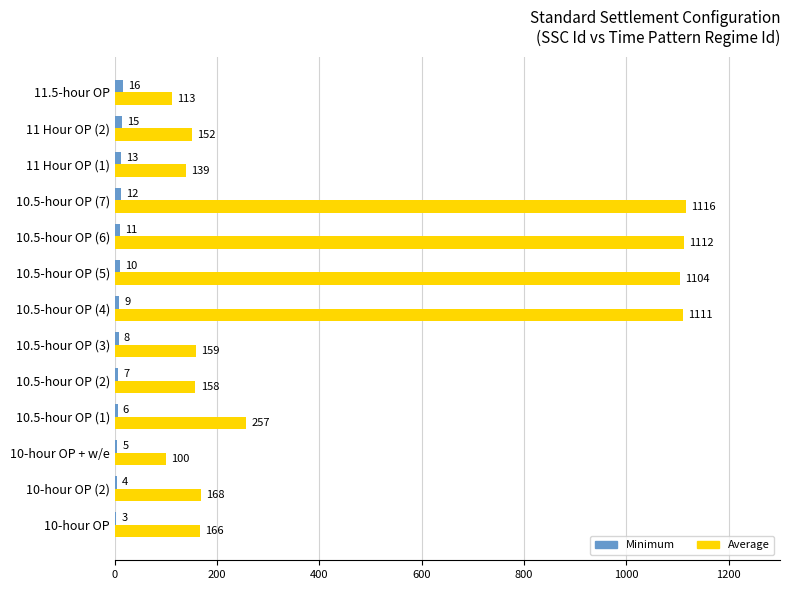

Between 10-hour OP and 10.5-hour OP (3), which series saw the biggest shift?

Average